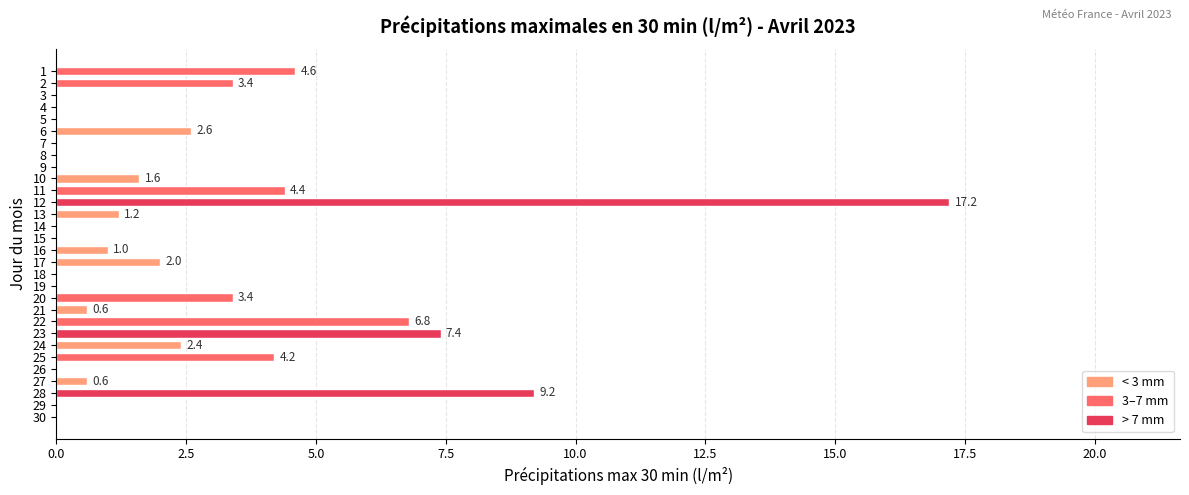

How many values are above zero?

17